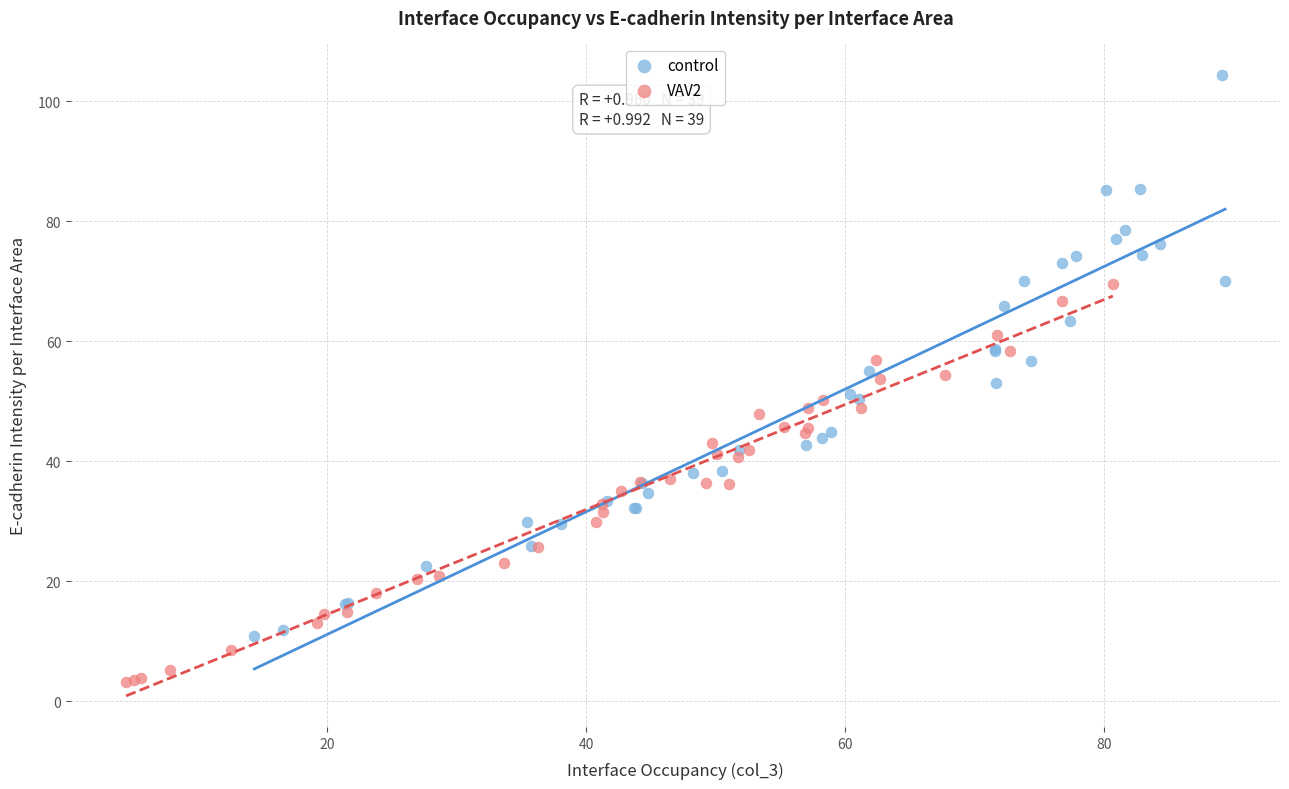

Which series has the largest Y range (max minus min)?

control